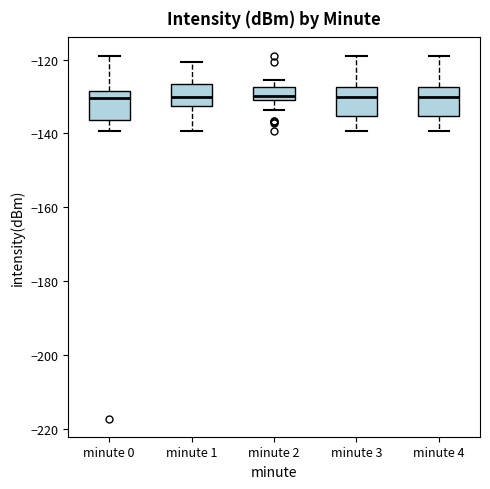

Reading left to right, read every box against the y-axis: the position of its median line, the range the box covers, and the ends of its whiskers. The values are not printed on the chart, so give them approximately, as read against the axis.

minute 0: median -130, box -136 to -128, whiskers -140 to -118
minute 1: median -130, box -132 to -126, whiskers -140 to -120
minute 2: median -130 (just above the box's lower edge), box -130 to -128, whiskers -134 to -126
minute 3: median -130, box -136 to -128, whiskers -140 to -118
minute 4: median -130, box -136 to -128, whiskers -140 to -118